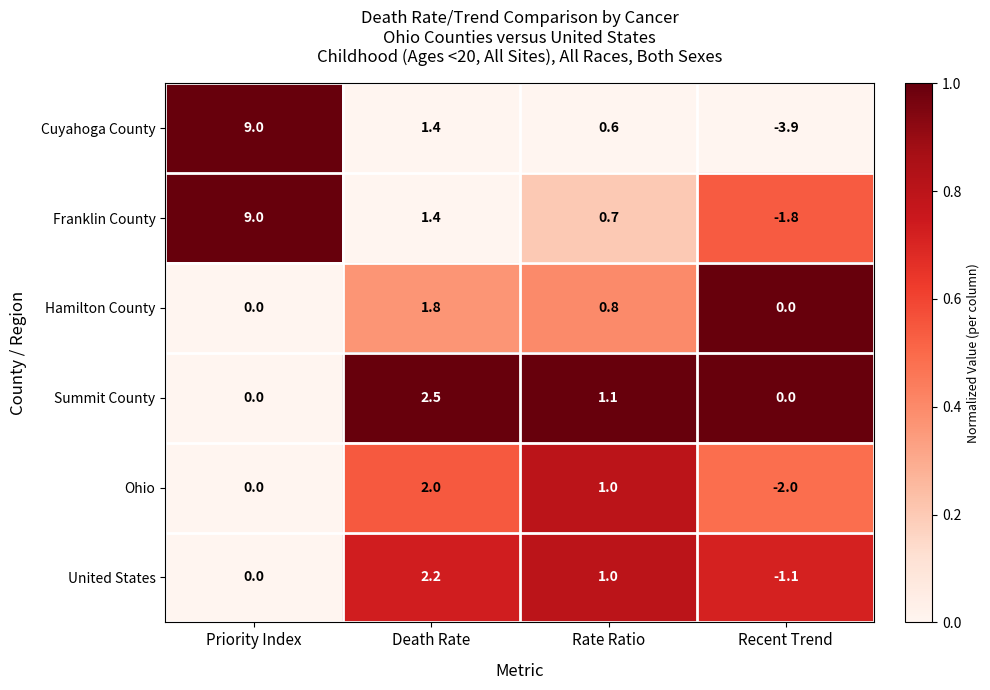

What is the difference between the second highest and second lowest values in the United States series?

1.0